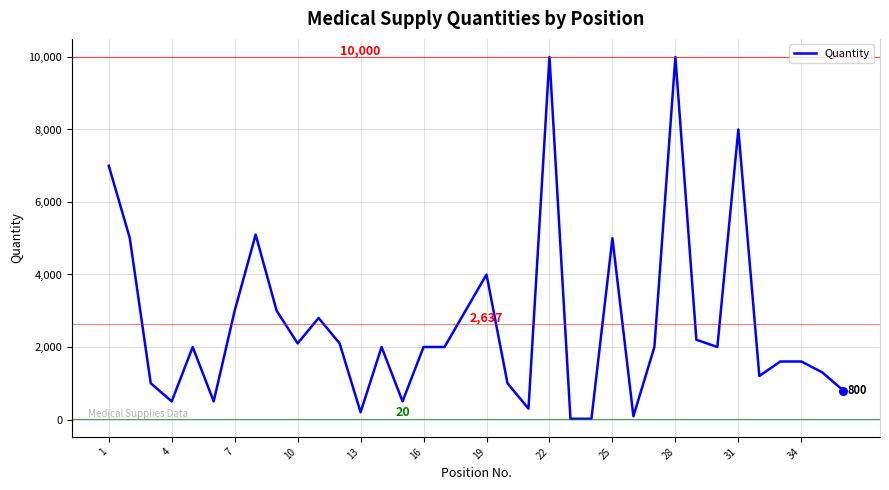

What is the greatest value displayed?

10000